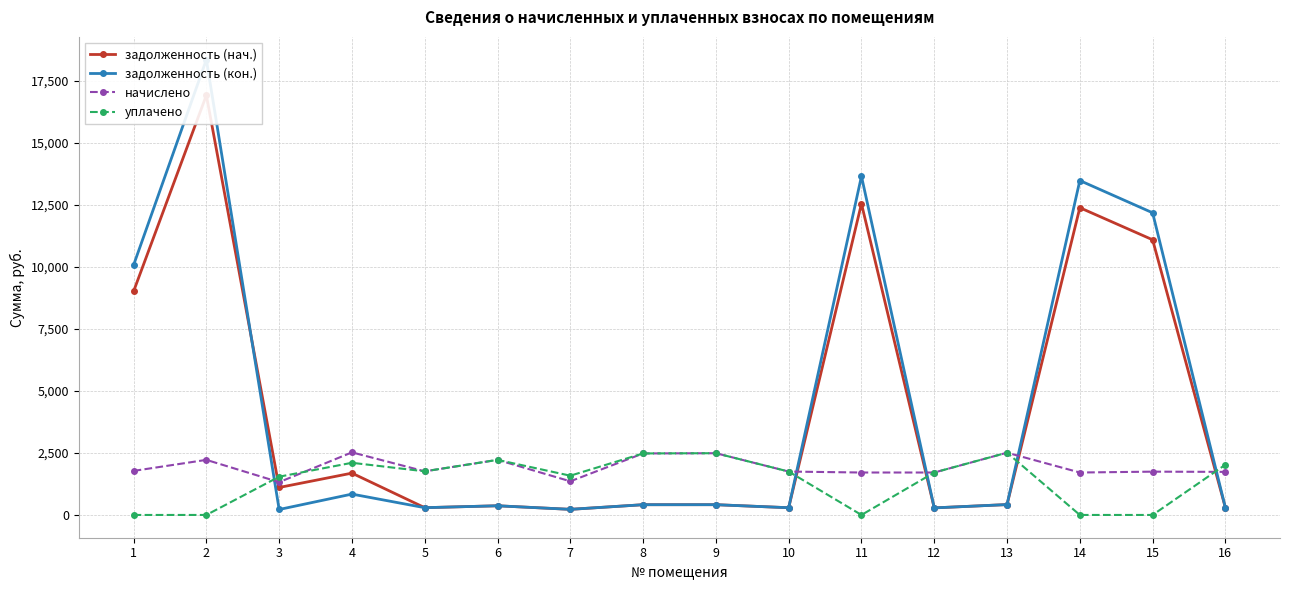

List the labels in order of уплачено value, largest first.

13, 9, 8, 6, 4, 16, 5, 10, 12, 7, 3, 1, 2, 11, 14, 15